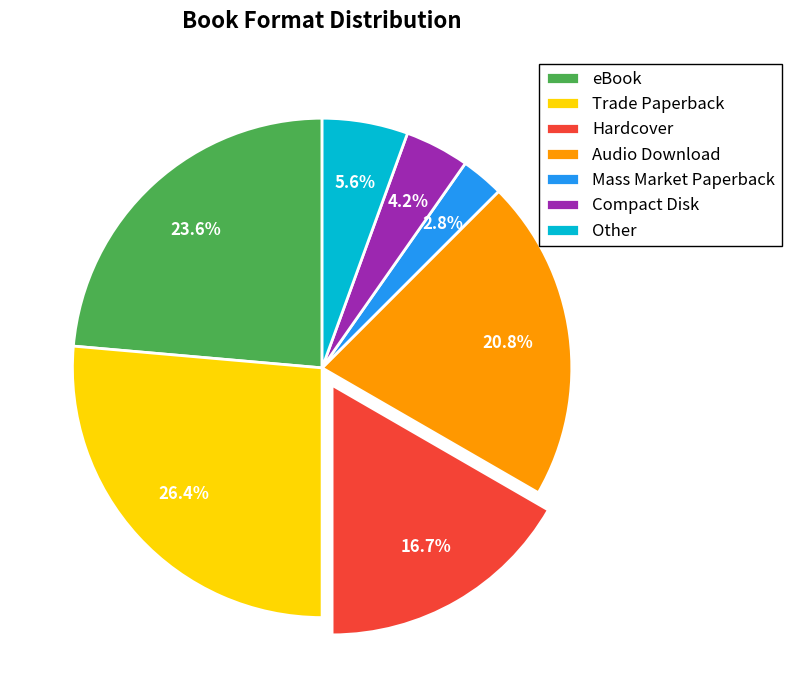

What percentage do eBook and Hardcover together represent?

40.3%